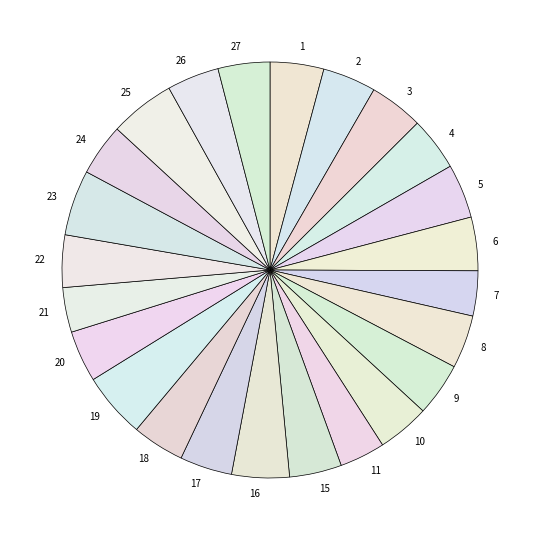

Is the sum of 16 and 5 greater than half?

No